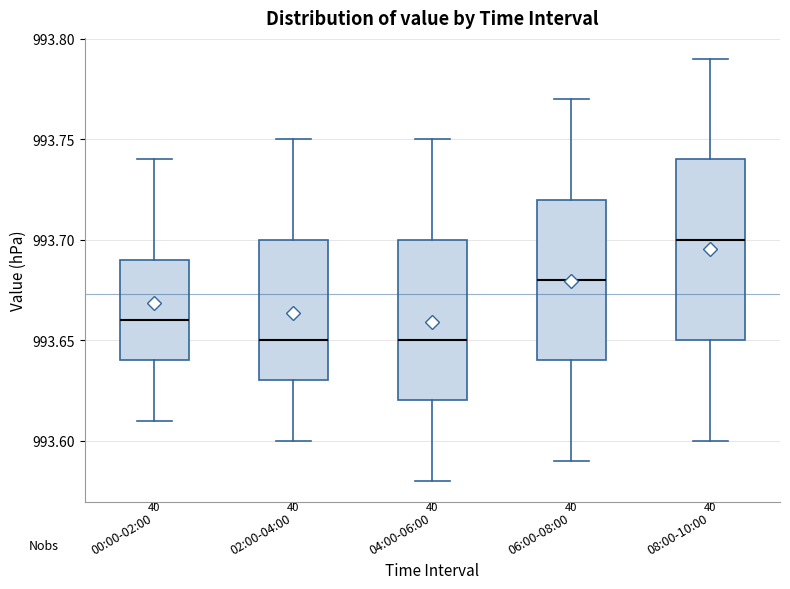

Which box's median line is the highest?

08:00-10:00